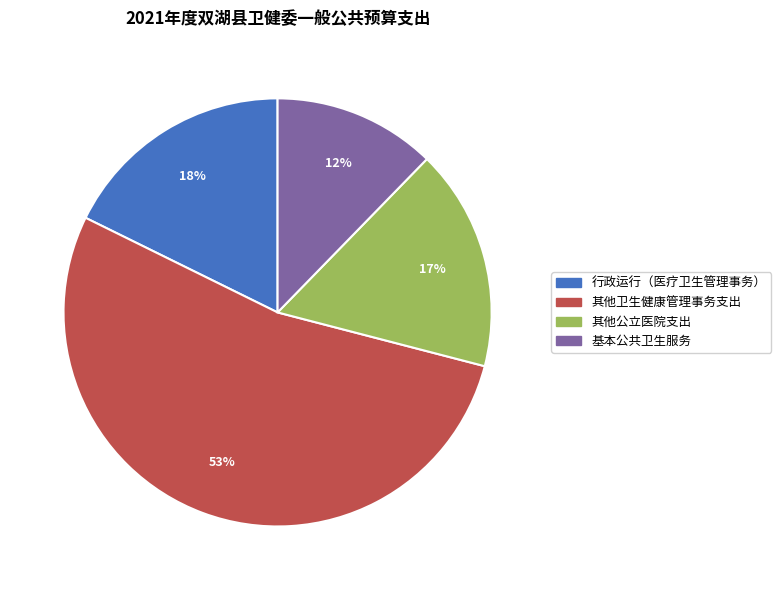

Is it true that 其他卫生健康管理事务支出 is 53% of the pie?

True